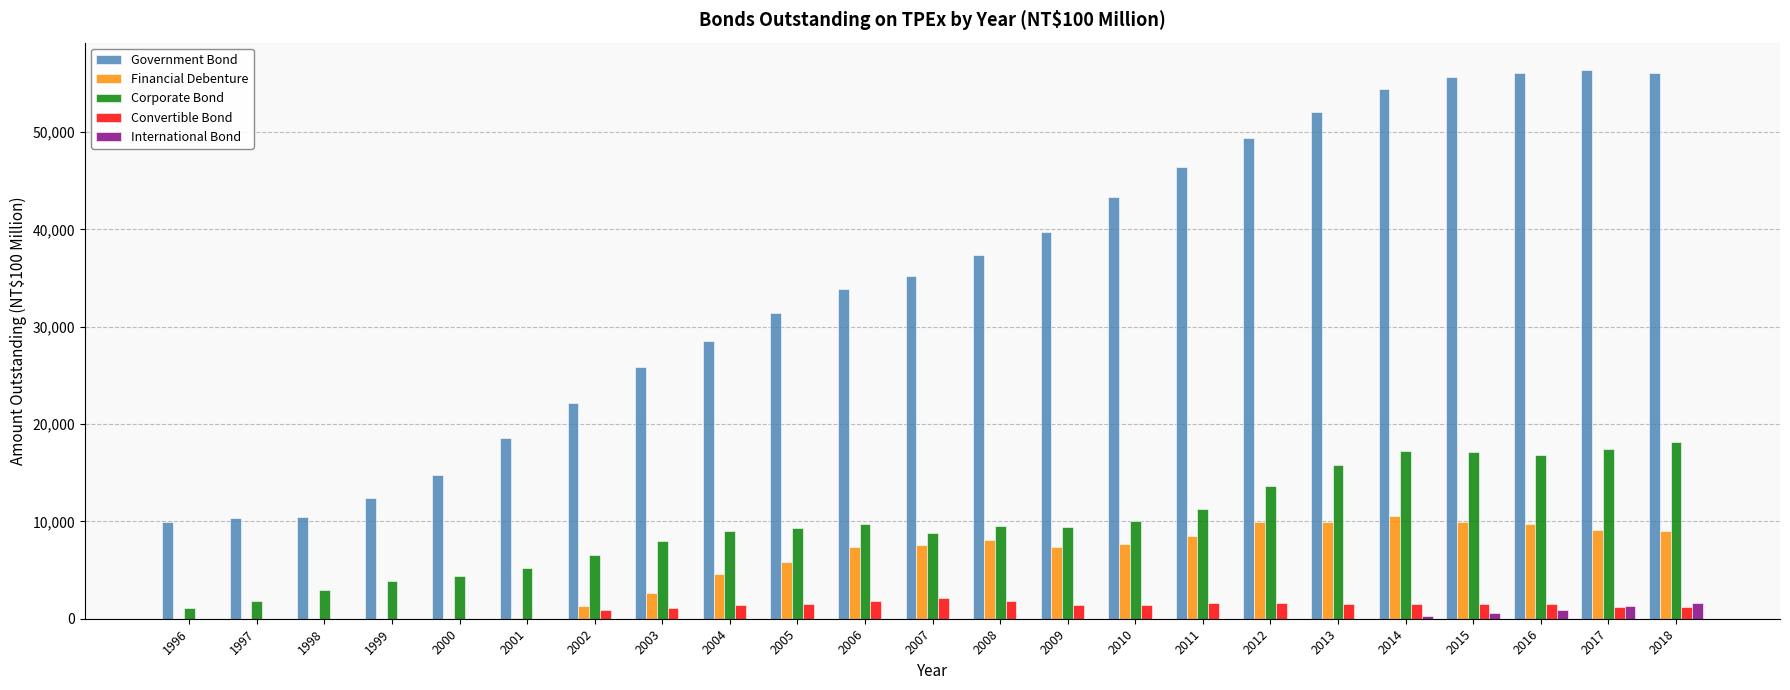

Which series has the largest total across all categories?

Government Bond